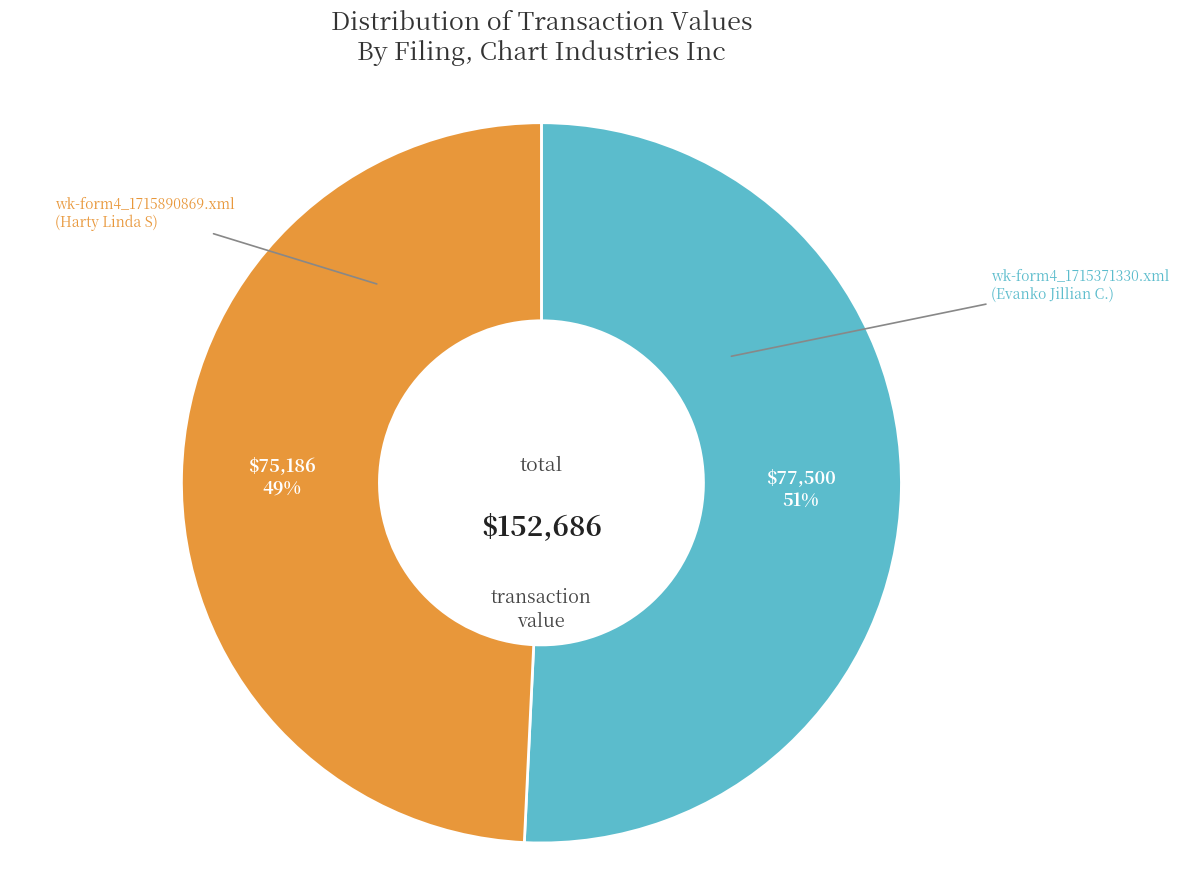

How many slices are in this pie chart?

2